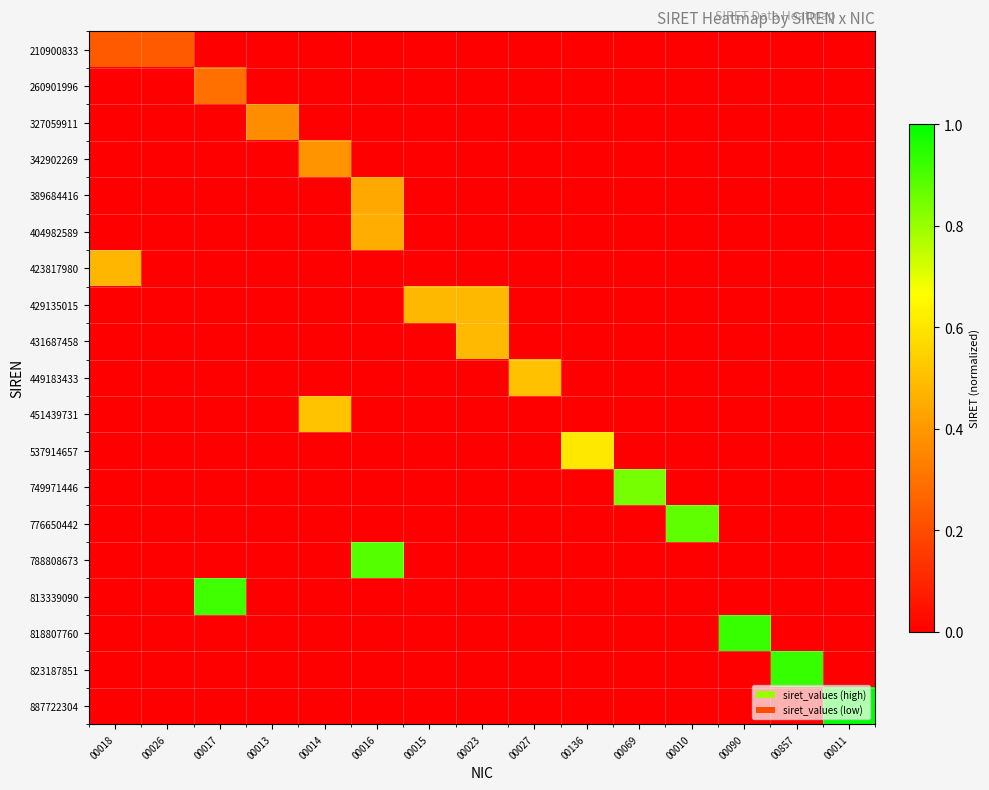

What is the difference between the highest and lowest values at 00017?

0.9